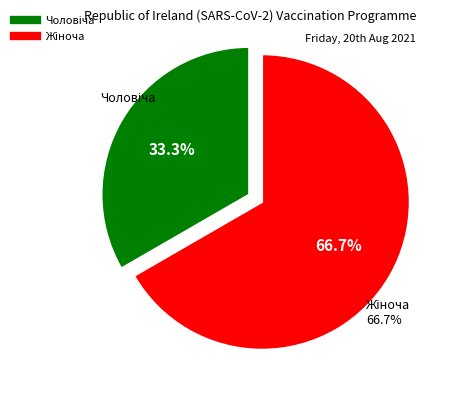

Which has a higher value, Чоловіча or Жіноча?

Жіноча